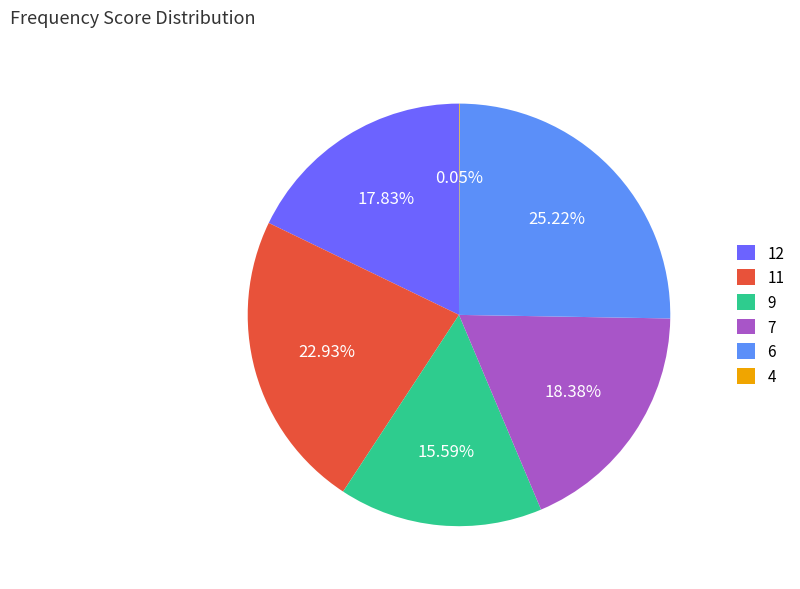

Between 6 and 12, which is larger?

6